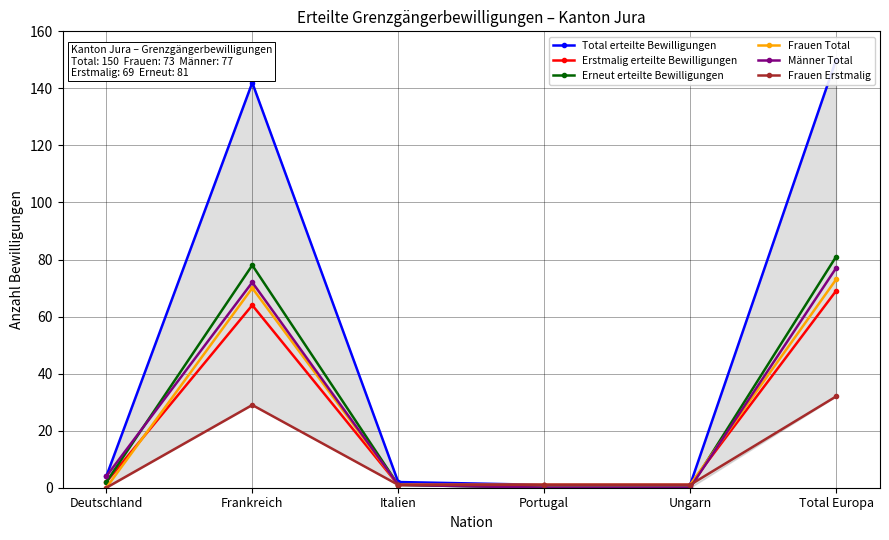

What is the maximum value for Frauen Total?

73